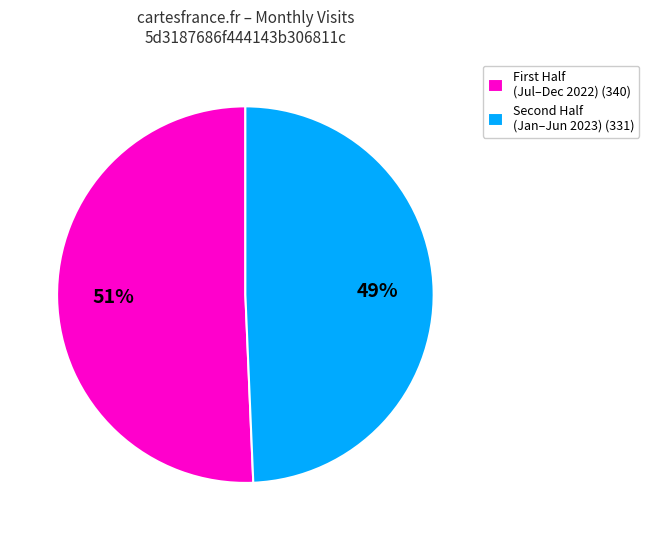

To the nearest percent, what is the average slice percentage?

50%